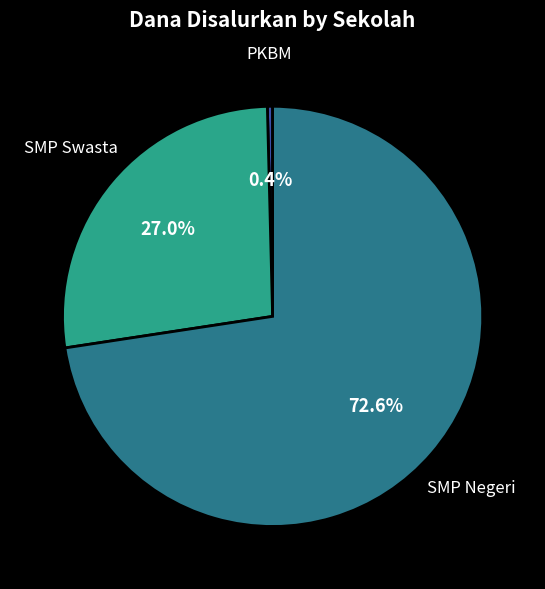

Does any single category account for the majority?

Yes